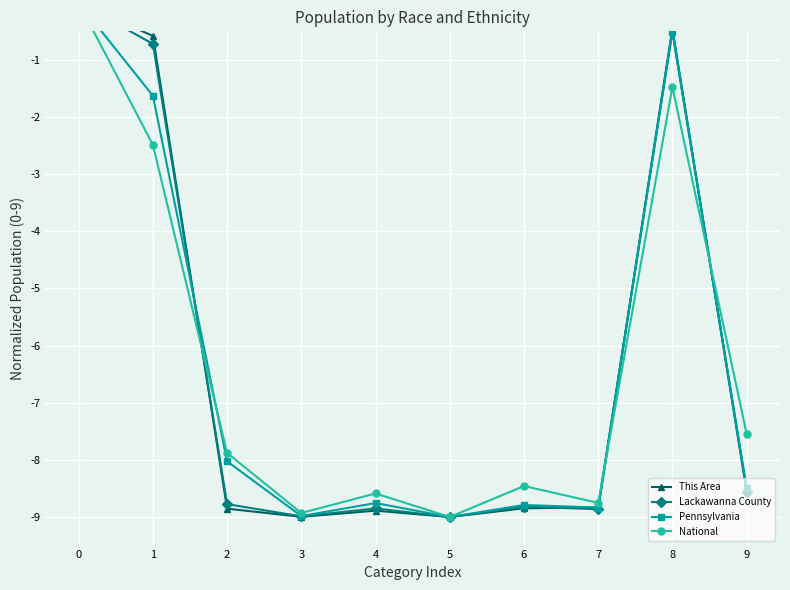

How many interior local peaks does the National series have?

3